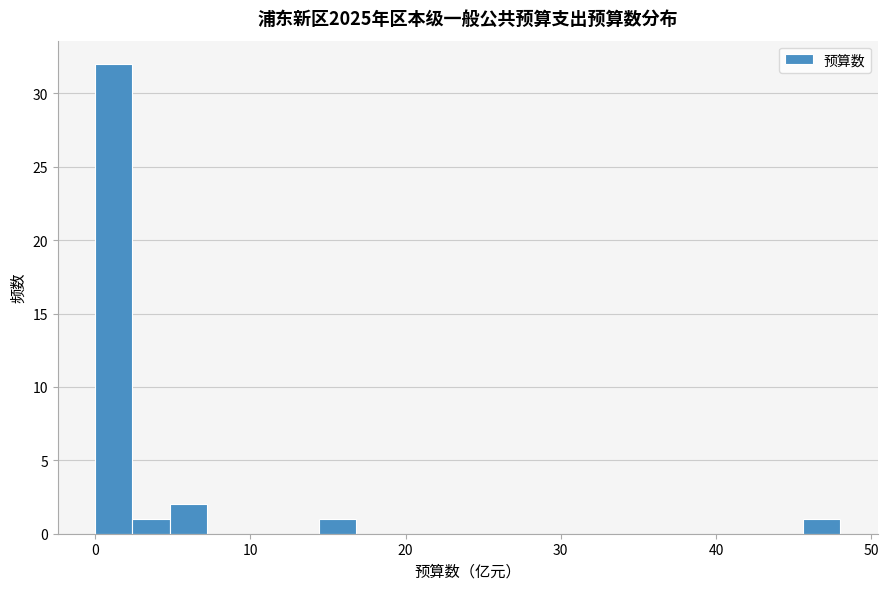

Around what value on the x-axis is the tallest bar? Give the approximate position of its centre, as read against the axis.

1